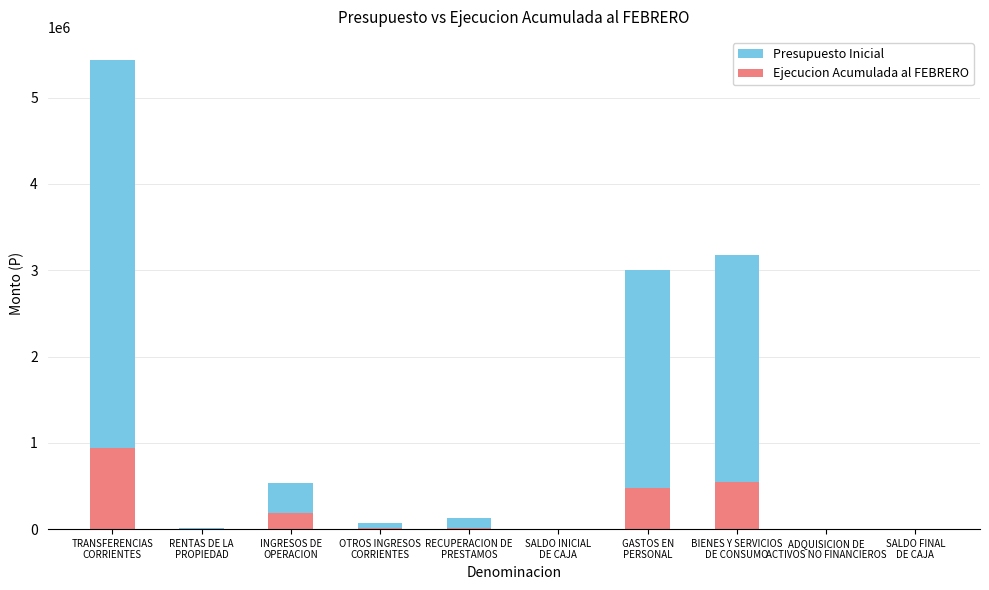

Is the value of Ejecucion Acumulada al FEBRERO at SALDO FINAL
DE CAJA greater than the value of Presupuesto Inicial at TRANSFERENCIAS
CORRIENTES?

No